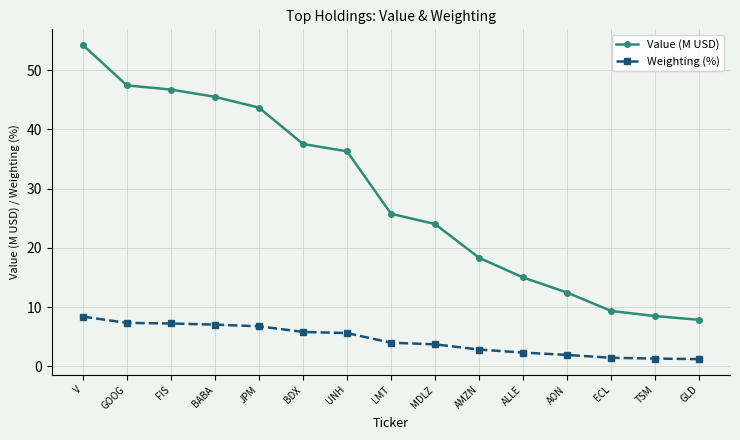

Does the chart display data point markers on the line(s)?

Yes